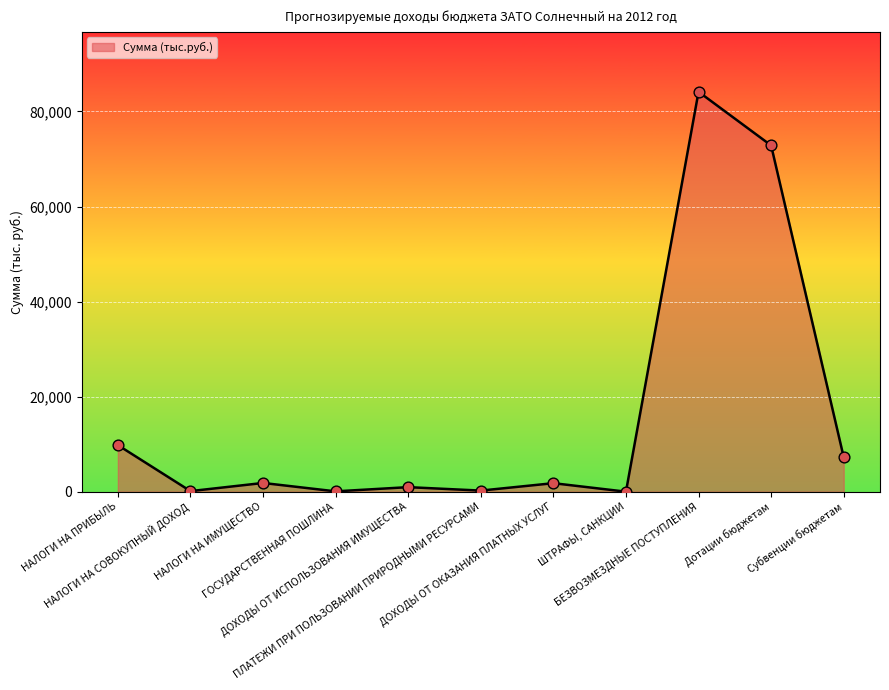

Between НАЛОГИ НА ПРИБЫЛЬ and ДОХОДЫ ОТ ОКАЗАНИЯ ПЛАТНЫХ УСЛУГ, which is larger?

НАЛОГИ НА ПРИБЫЛЬ